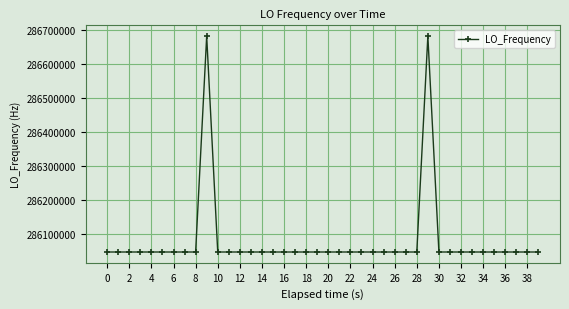

What is the value of the 25th point from the left?

286047000.3